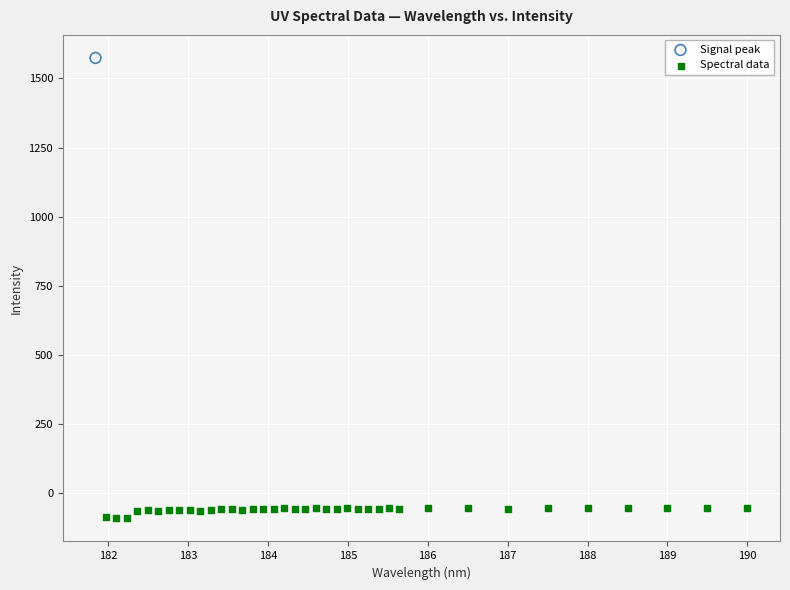

What are all the series names shown in the legend?

Signal peak, Spectral data